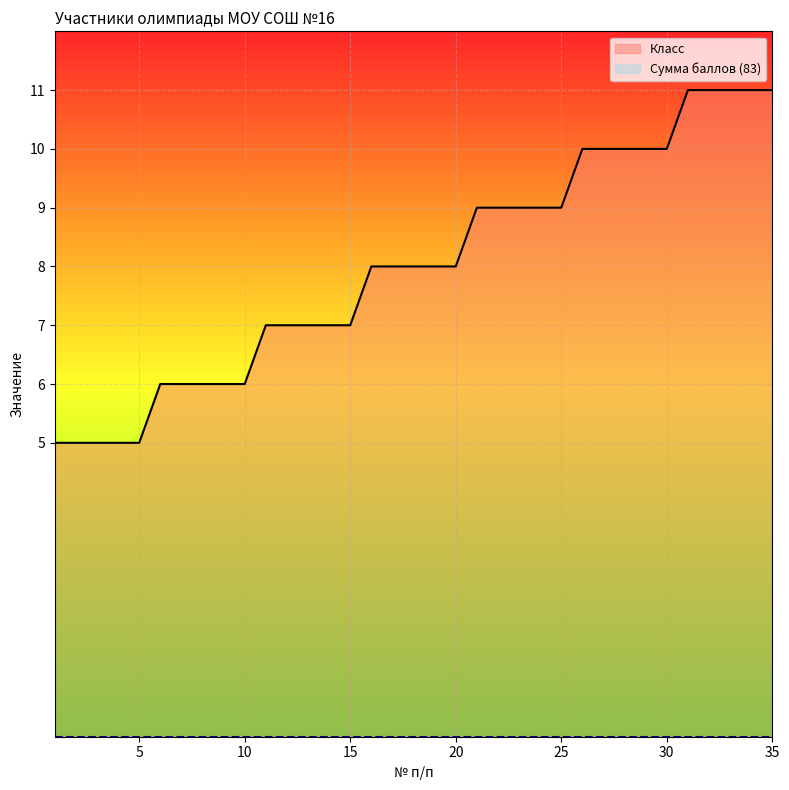

What is the greatest value displayed?

11